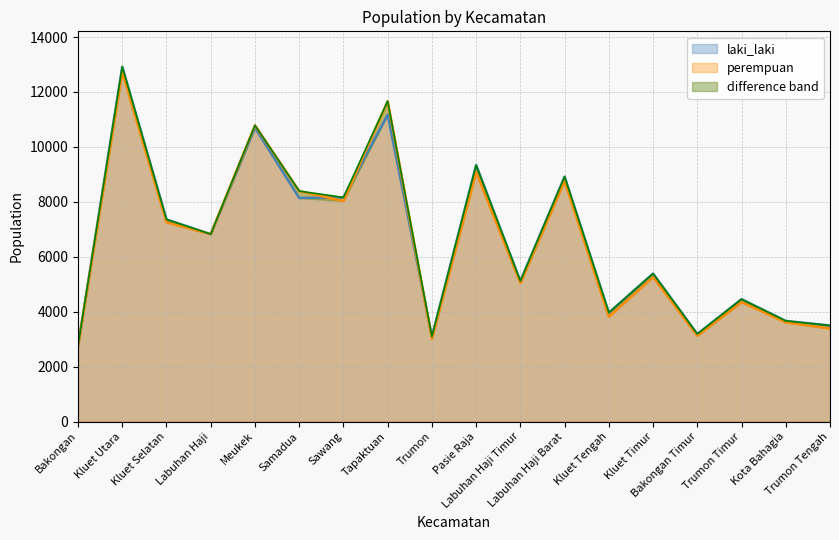

Does the chart display data point markers on the line(s)?

No